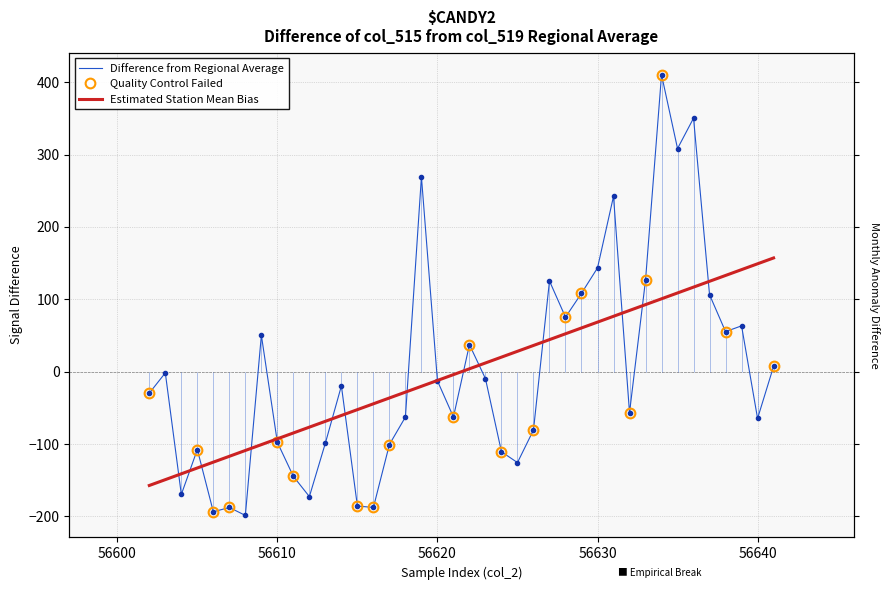

Which series has the largest total across all categories?

col_515